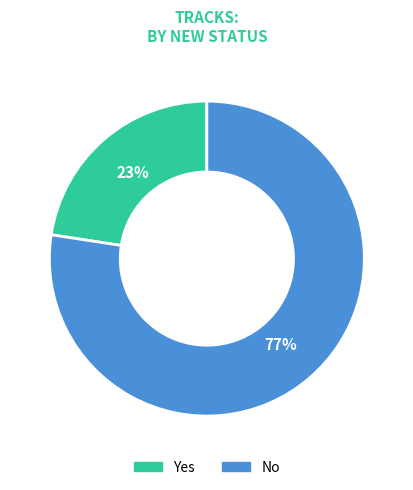

Which slice is the smallest?

Yes